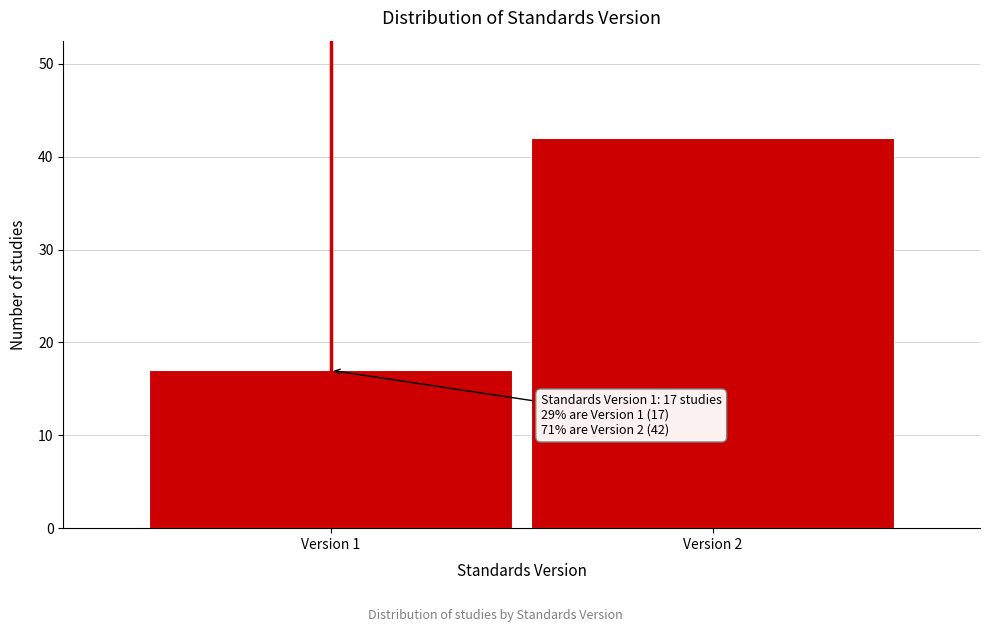

Reading left to right, transcribe all the data shown in this chart.

Version 1=17	Version 2=42